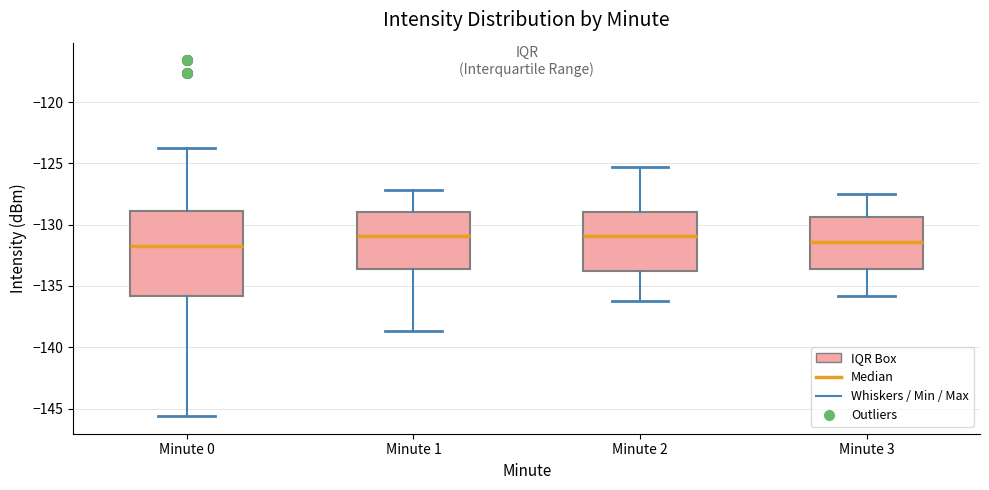

Reading left to right, transcribe this box plot: for each box, give where its median line is, the range the box spans, and where its two whiskers end, as read against the y-axis. The values are not printed on the chart, so give them approximately, as read against the axis.

Minute 0: median -131.5, box -136.0 to -129.0, whiskers -145.5 to -124.0
Minute 1: median -131.0, box -133.5 to -129.0, whiskers -138.5 to -127.0
Minute 2: median -131.0, box -134.0 to -129.0, whiskers -136.0 to -125.5
Minute 3: median -131.5, box -133.5 to -129.5, whiskers -136.0 to -127.5